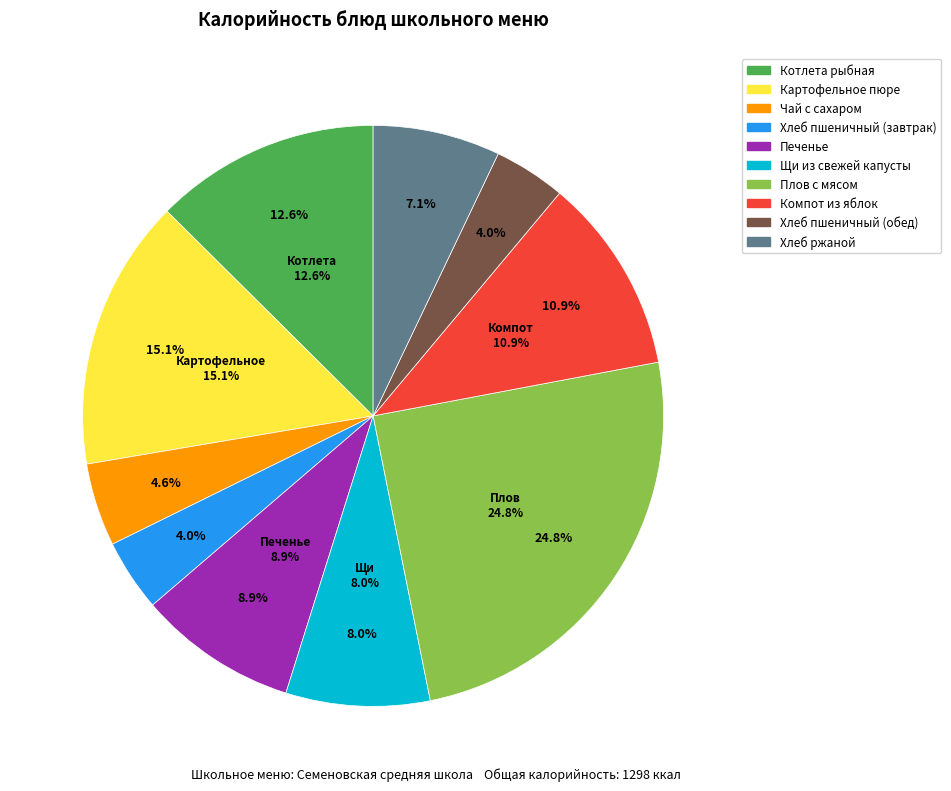

Which has a higher value, Щи из свежей капусты or Компот из яблок?

Компот из яблок